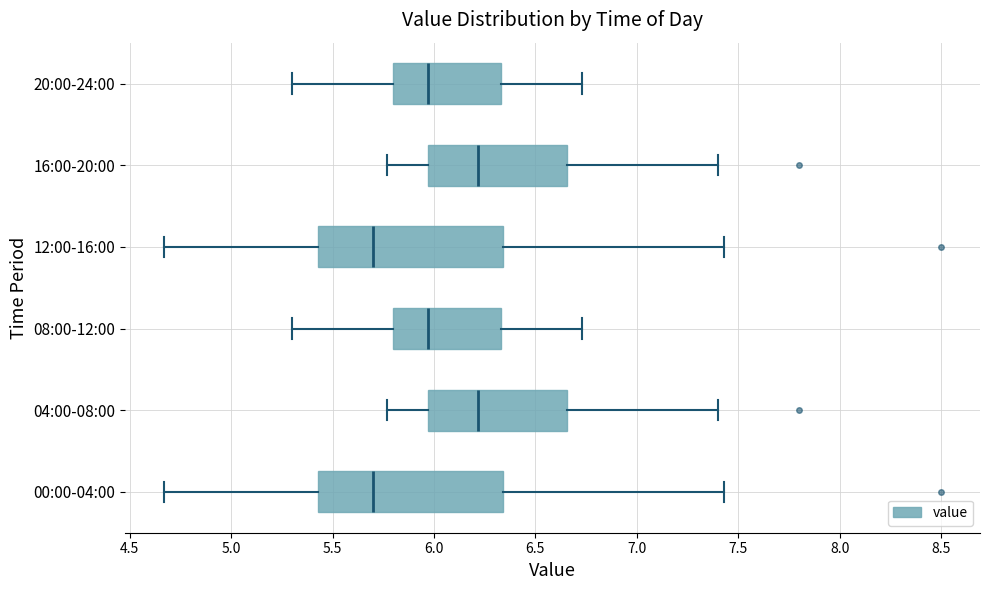

Reading bottom to top, read every box against the x-axis: the position of its median line, the range the box covers, and the ends of its whiskers. The values are not printed on the chart, so give them approximately, as read against the axis.

00:00-04:00: median 5.70, box 5.45 to 6.35, whiskers 4.65 to 7.45
04:00-08:00: median 6.20, box 5.95 to 6.65, whiskers 5.75 to 7.40
08:00-12:00: median 5.95, box 5.80 to 6.35, whiskers 5.30 to 6.75
12:00-16:00: median 5.70, box 5.45 to 6.35, whiskers 4.65 to 7.45
16:00-20:00: median 6.20, box 5.95 to 6.65, whiskers 5.75 to 7.40
20:00-24:00: median 5.95, box 5.80 to 6.35, whiskers 5.30 to 6.75